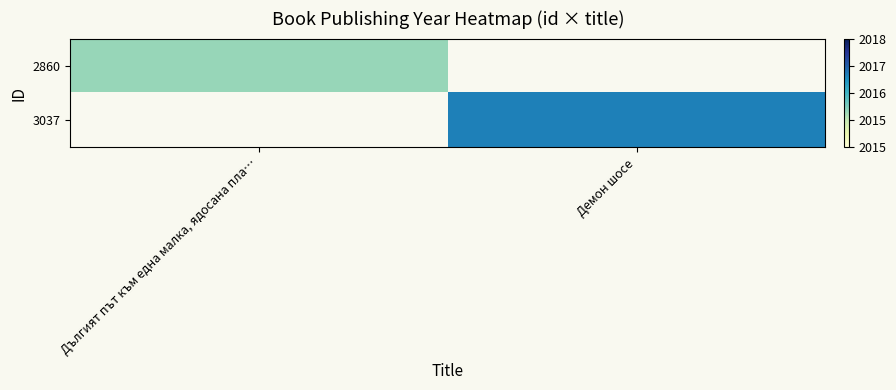

The value of 3037 at Демон шосе is 2017.0. True or false?

True